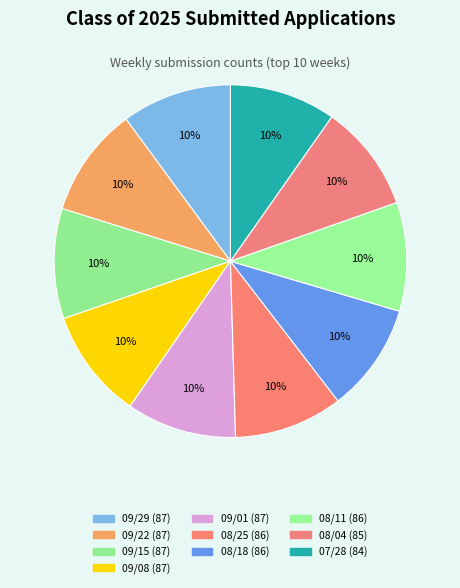

Is there a majority slice in this chart?

No